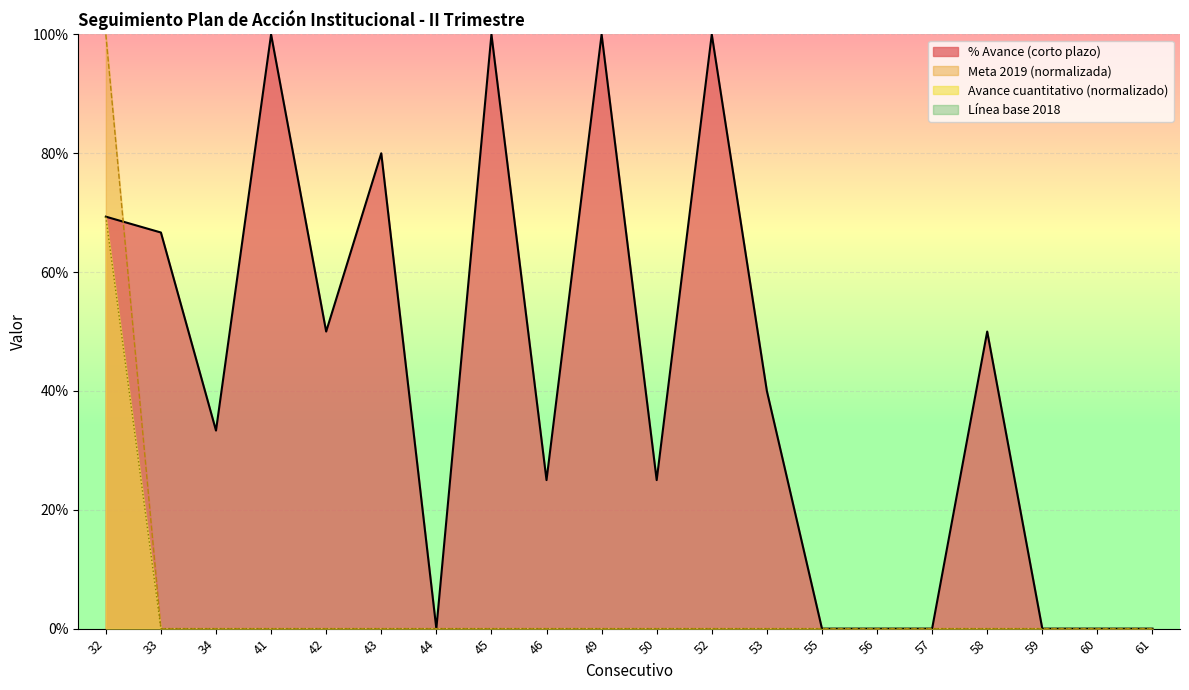

At 42, list the series in order from largest to smallest.

porcentaje_avance, meta_2019, avance_cuantitativo